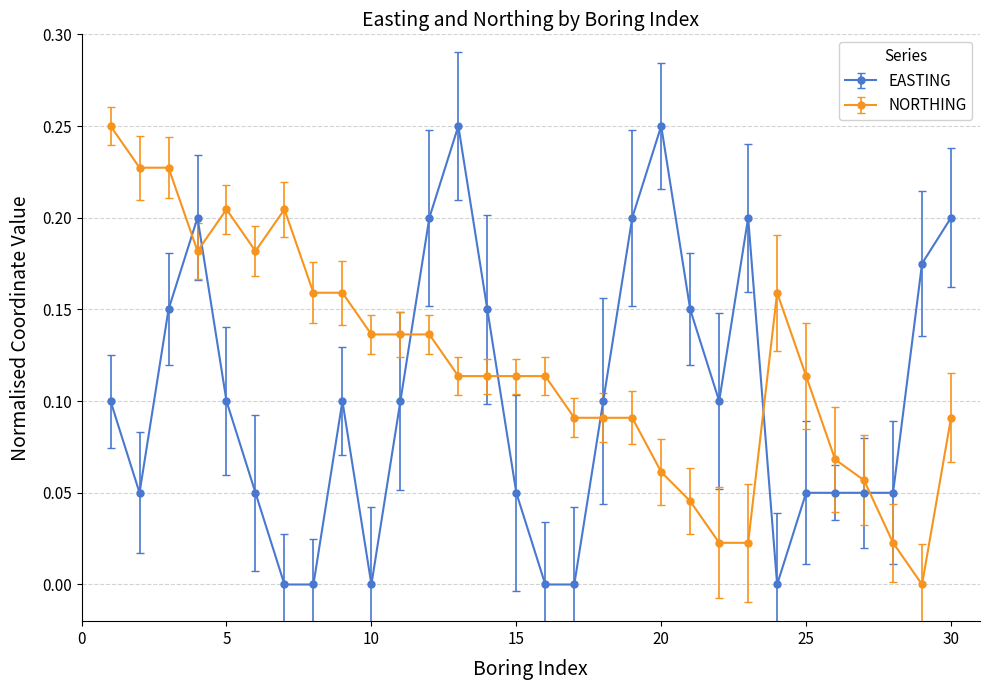

How many times do NORTHING and EASTING cross each other?

7